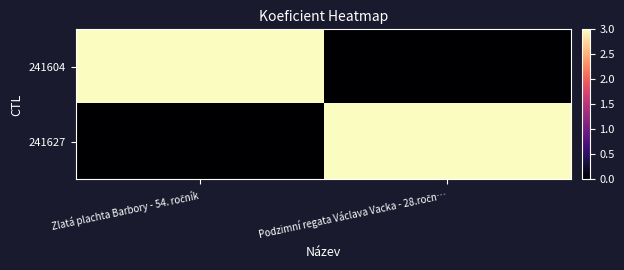

What is the total value across all series at Podzimní regata Václava Vacka - 28.ročn…?

3